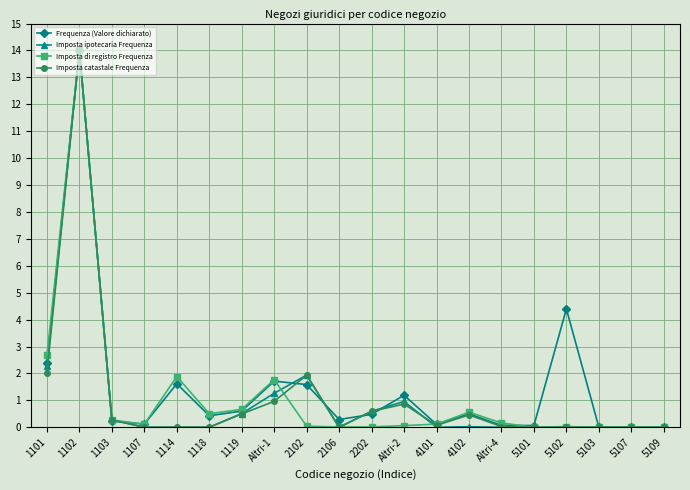

True or false: Frequenza (Valore dichiarato) has more than 1 points higher than both neighbors.

True